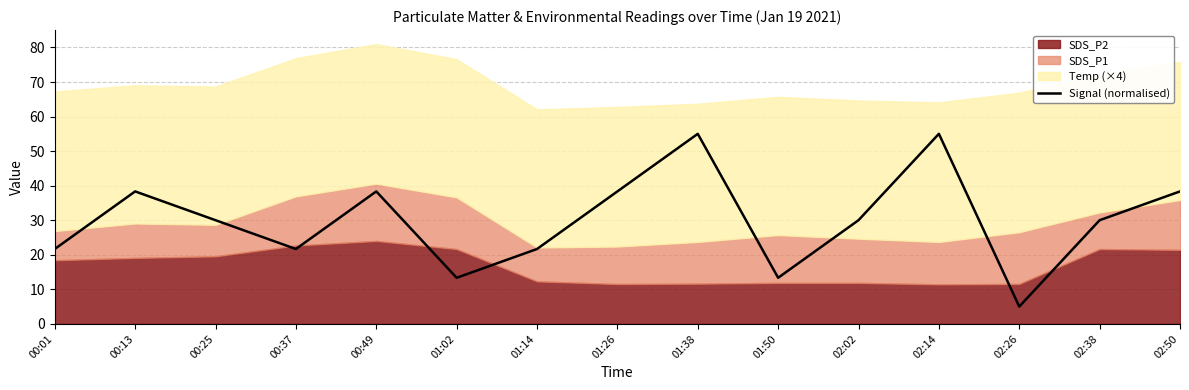

What is the value of the 7th point from the left?

21.7